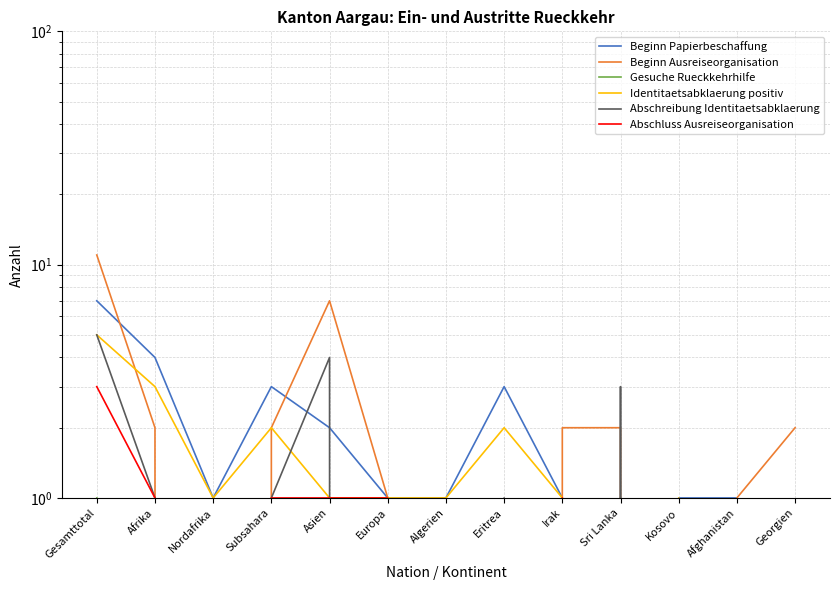

Where is the first local minimum for Abschluss Ausreiseorganisation?

Nordafrika